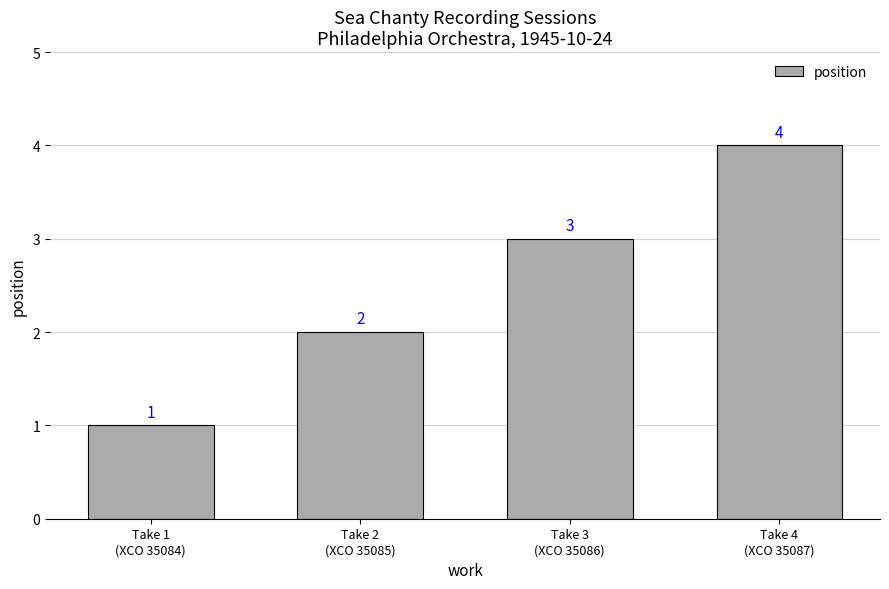

What is the value of the 1st bar from the left?

1